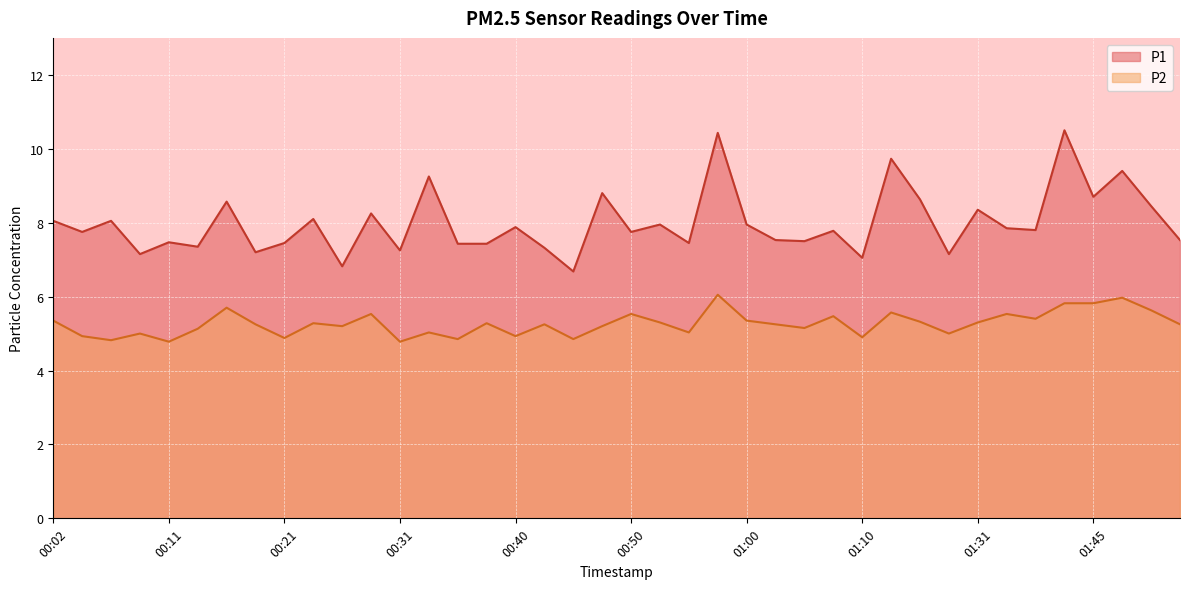

True or false: P1 and P2 intersect in this chart.

False